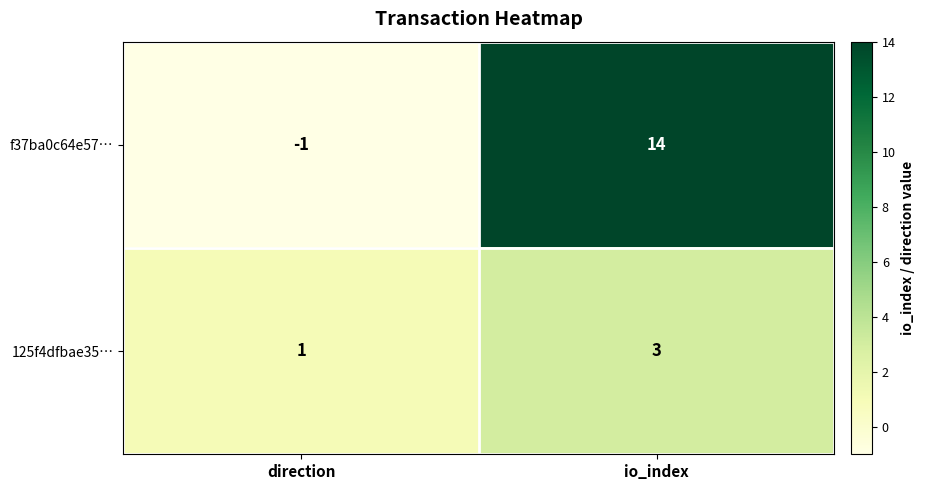

The value of 125f4dfbae35… at io_index is 5. True or false?

False